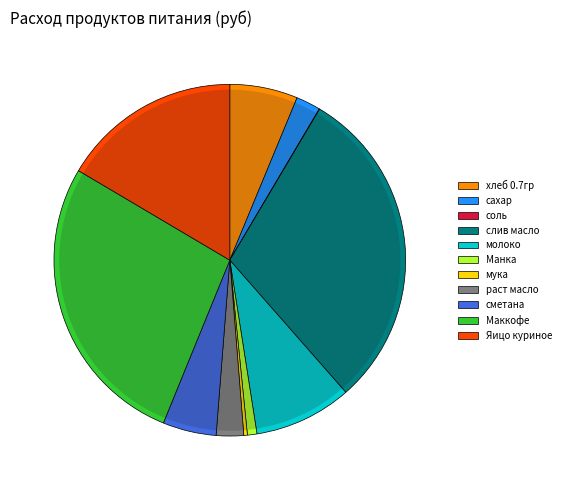

How many slices are in this pie chart?

11